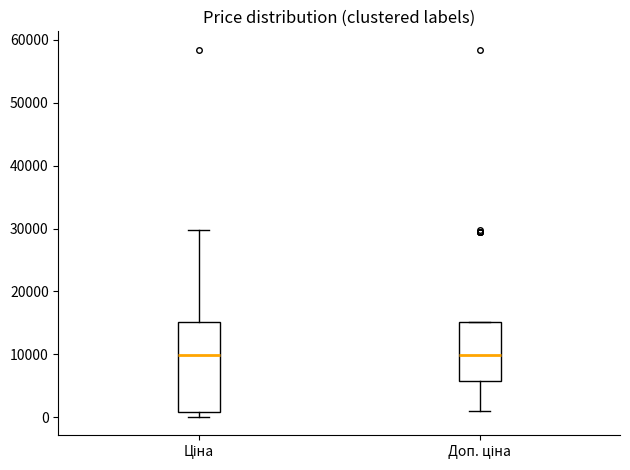

Which box is the tallest, from its lower edge to its upper edge?

Ціна